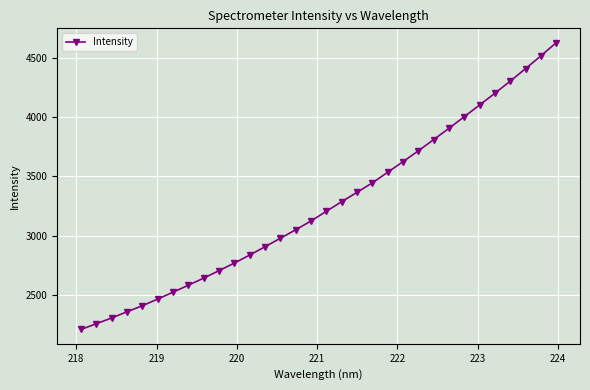

What is the difference between the maximum and minimum values?

2414.3